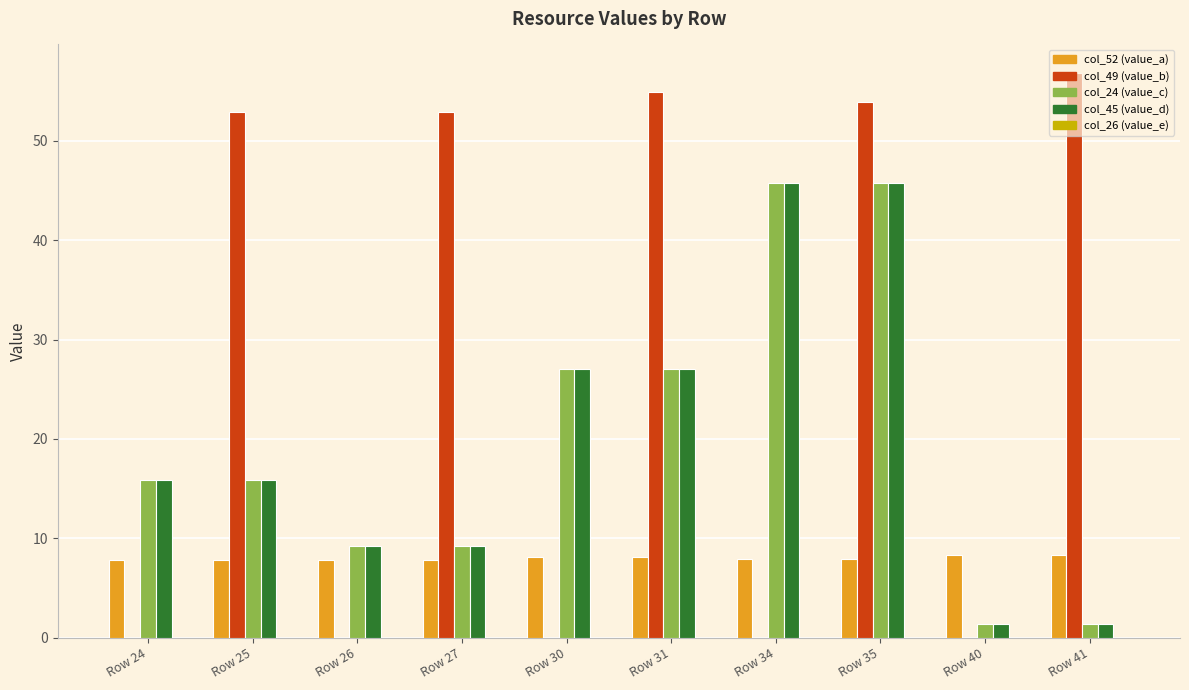

Which series has the largest range (max minus min)?

col_49 (value_b)